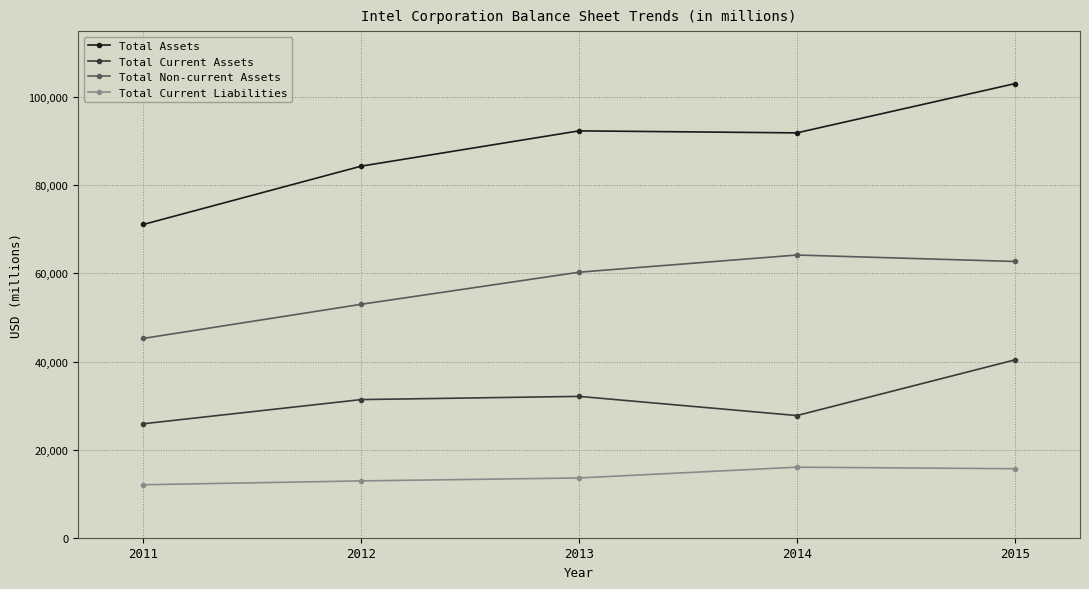

What is the sum of the Total Current Assets values at 2012 and 2013?

63442